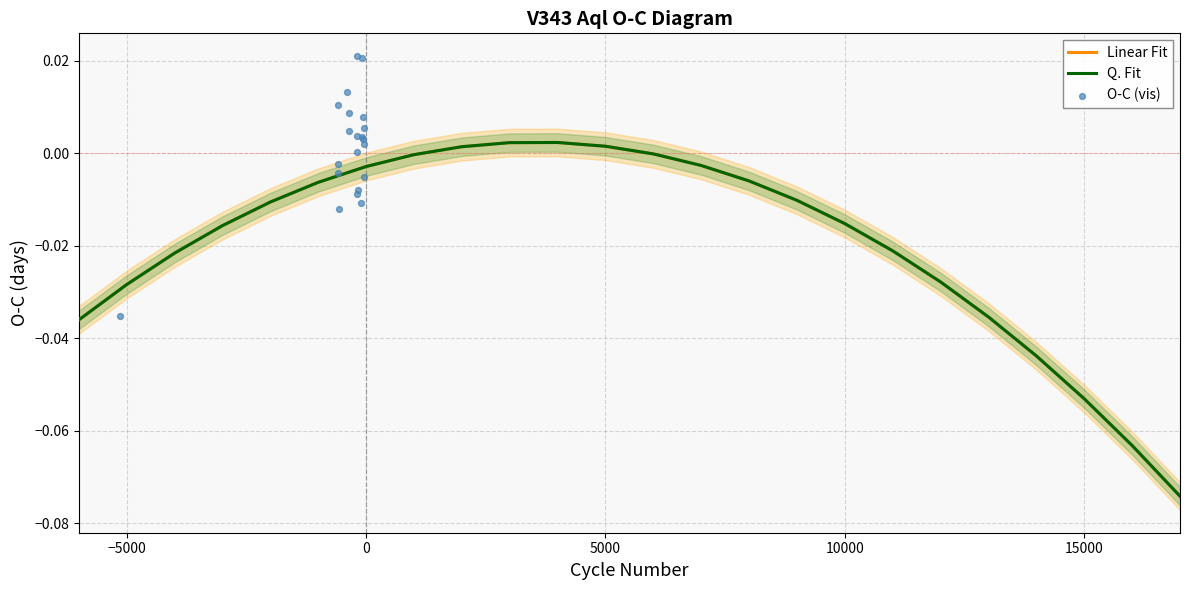

Which series has the widest spread of Y values?

Linear Fit